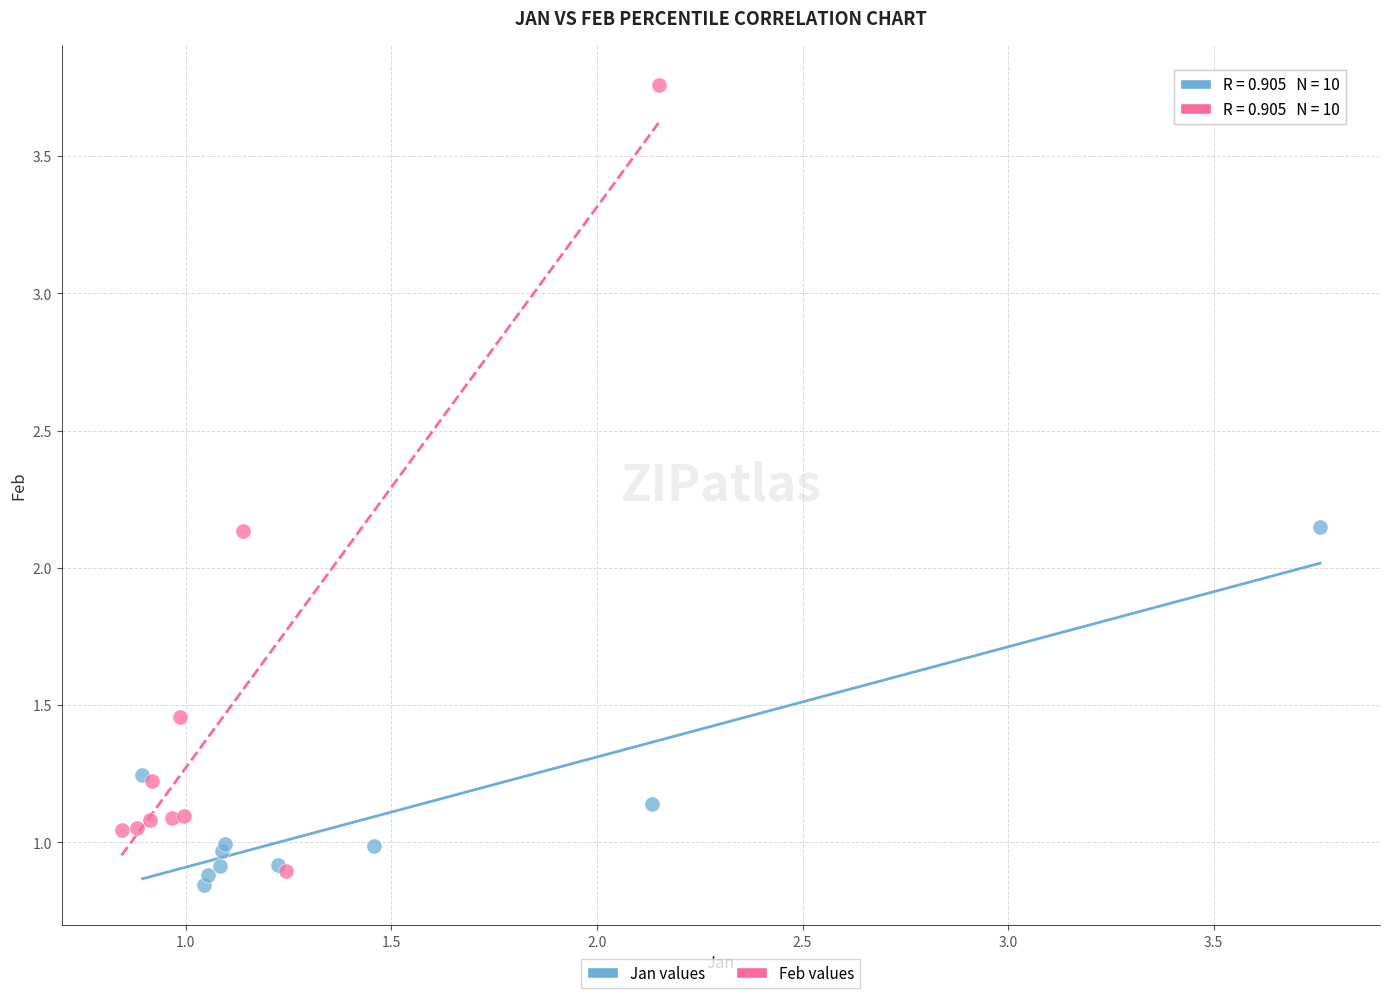

What are all the series names shown in the legend?

Jan values, Feb values